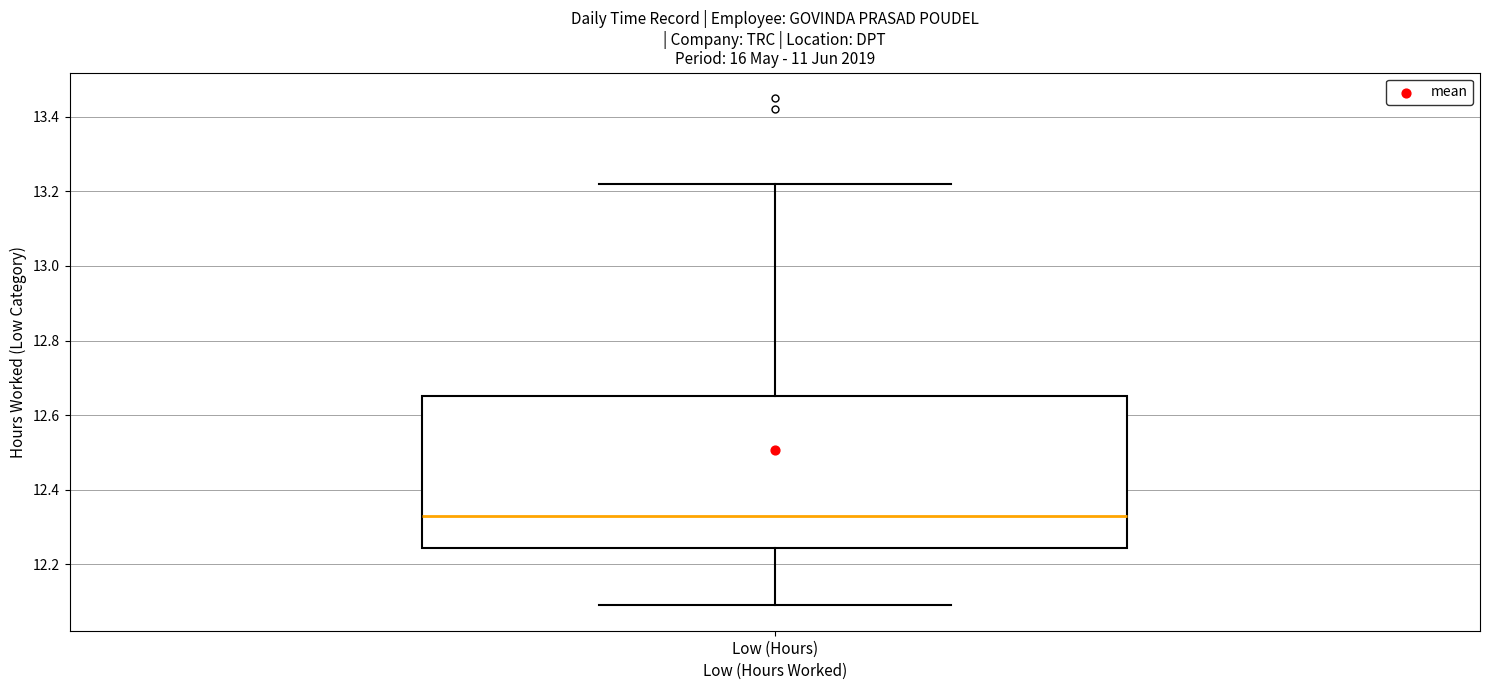

Transcribe this box plot: give where the median line is, the range the box spans, and where the two whiskers end, as read against the y-axis. The values are not printed on the chart, so give them approximately, as read against the axis.

median 12.34, box 12.24 to 12.66, whiskers 12.10 to 13.22